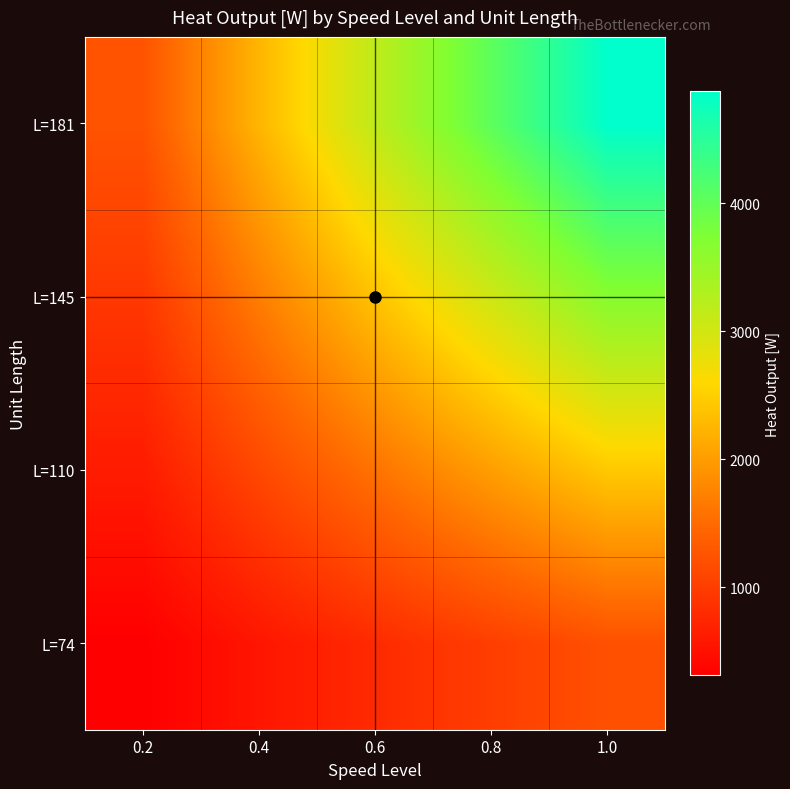

Between 0.6 and 0.4, which is larger?

0.6